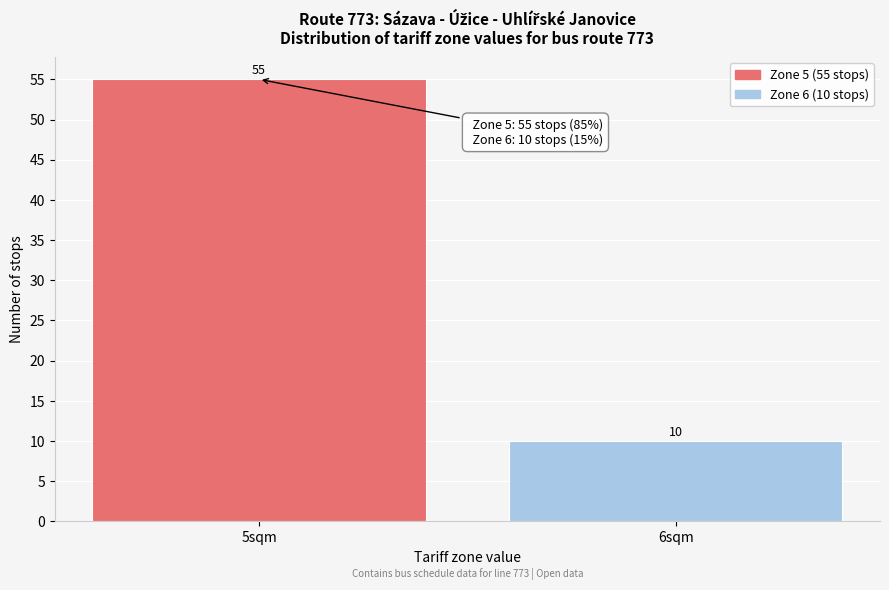

Reading left to right, list all the values displayed in this chart.

5sqm=55	6sqm=10